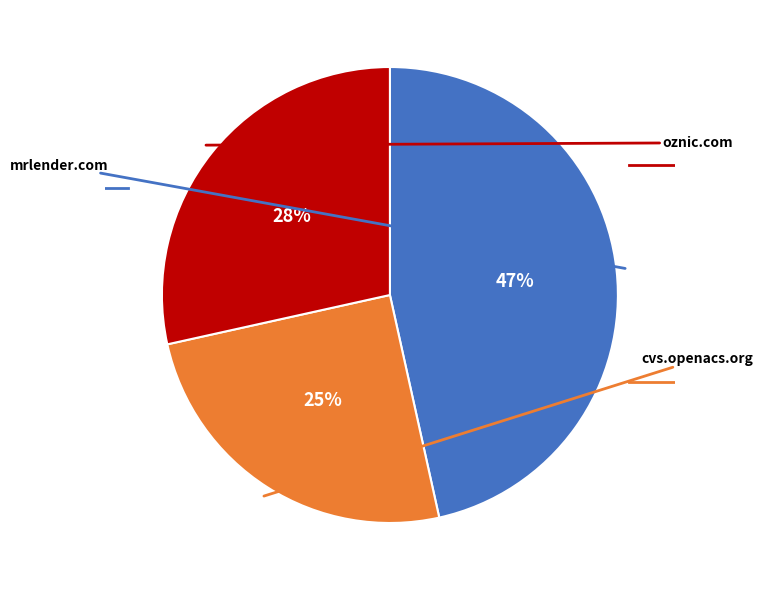

To the nearest percent, what is the difference between the largest and smallest slice percentages?

22%